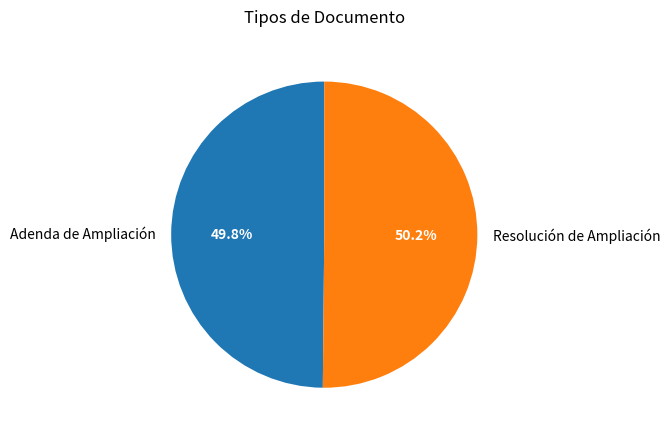

Is it true that Resolución de Ampliación is 50% of the pie?

True